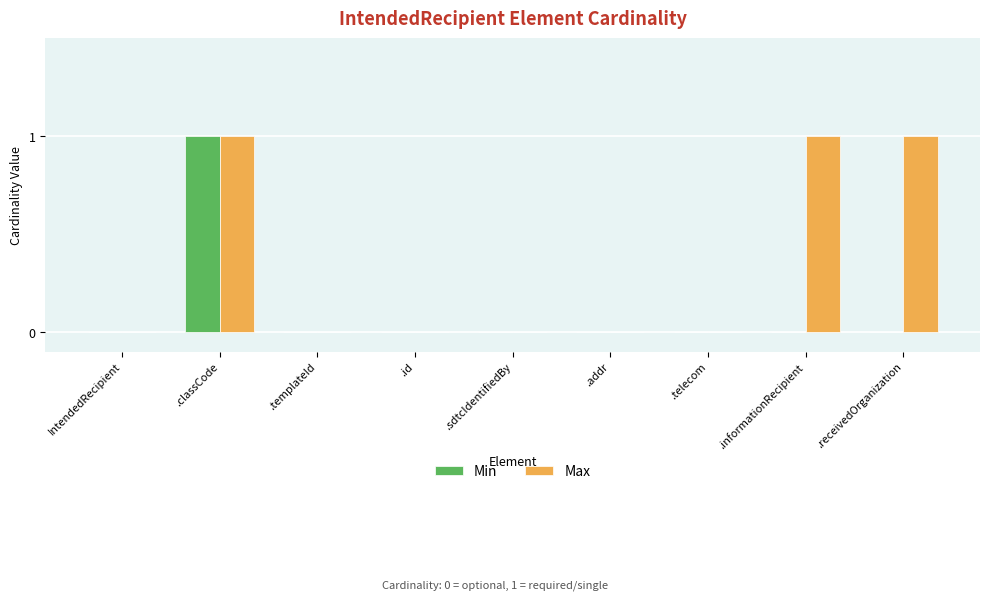

Which series changed the most between .sdtcIdentifiedBy and .informationRecipient?

Max